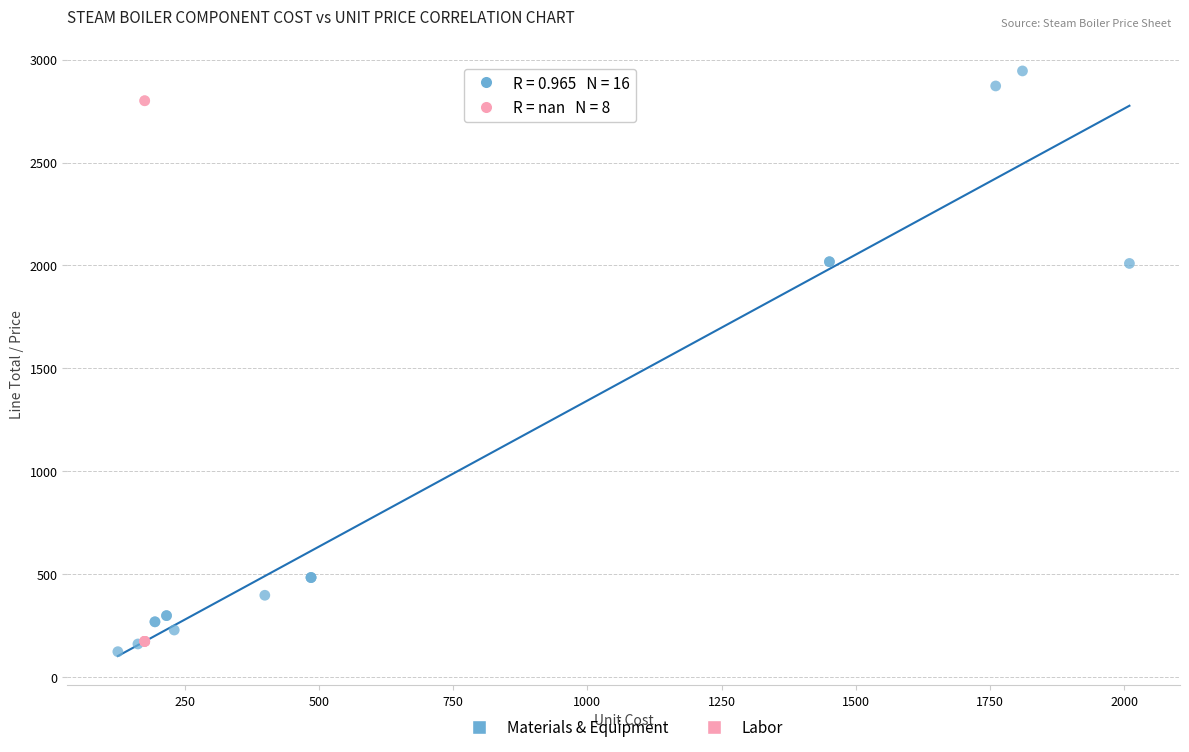

Which series contains the highest Y value?

Materials & Equipment